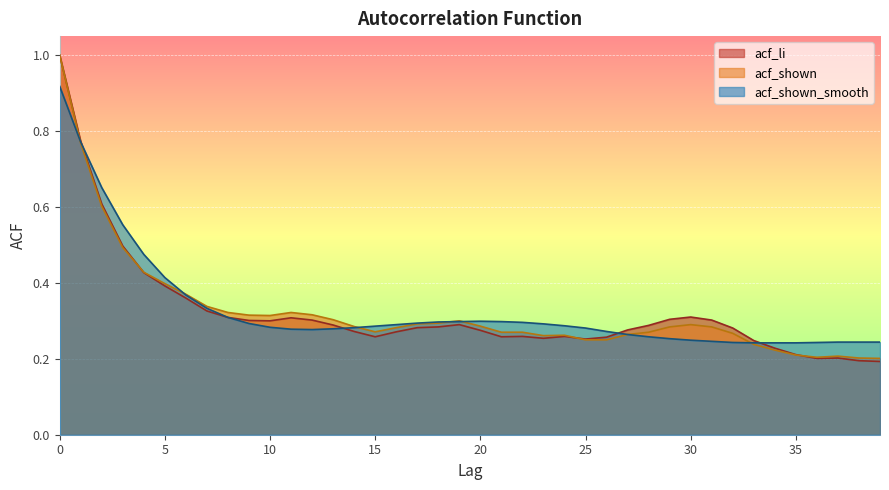

True or false: acf_shown has a value of 0.2 at 8.

False